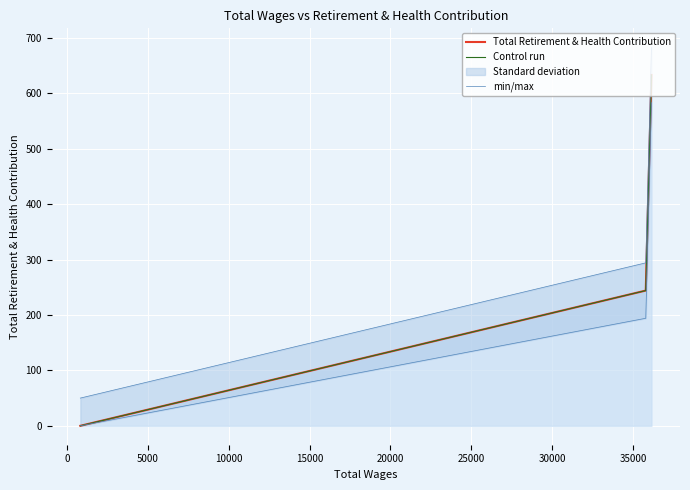

How many min/max values are between 50 and 683?

3